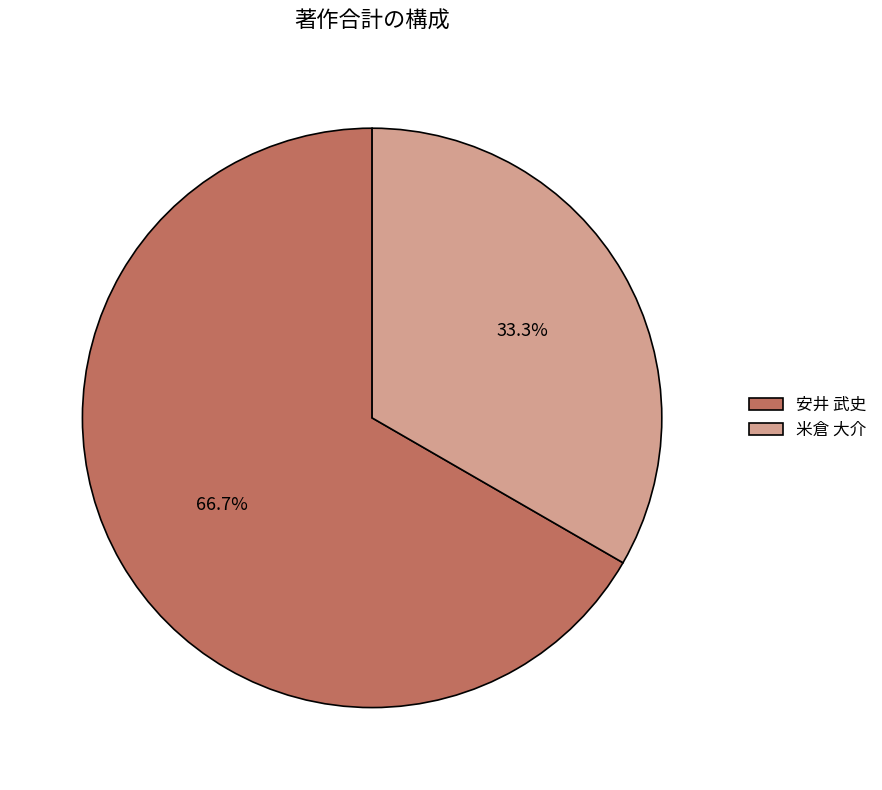

How many segments does this pie chart have?

2